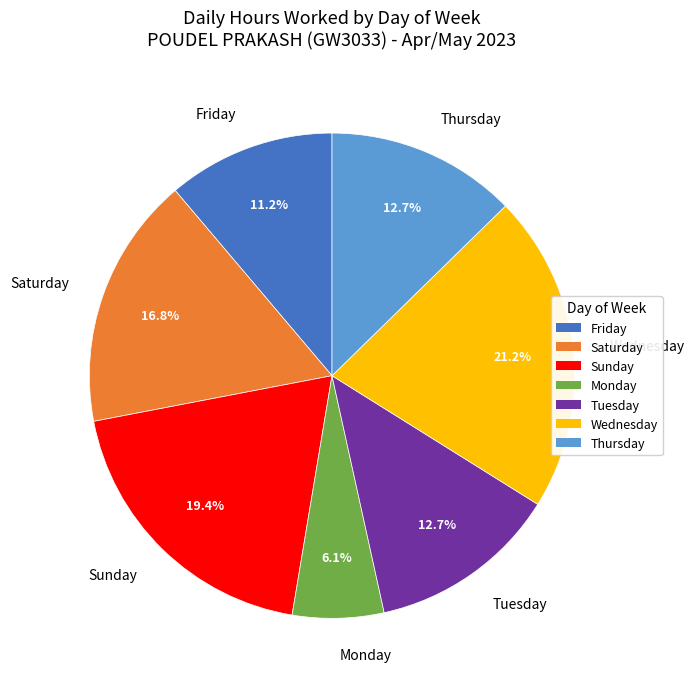

How many segments does this pie chart have?

7